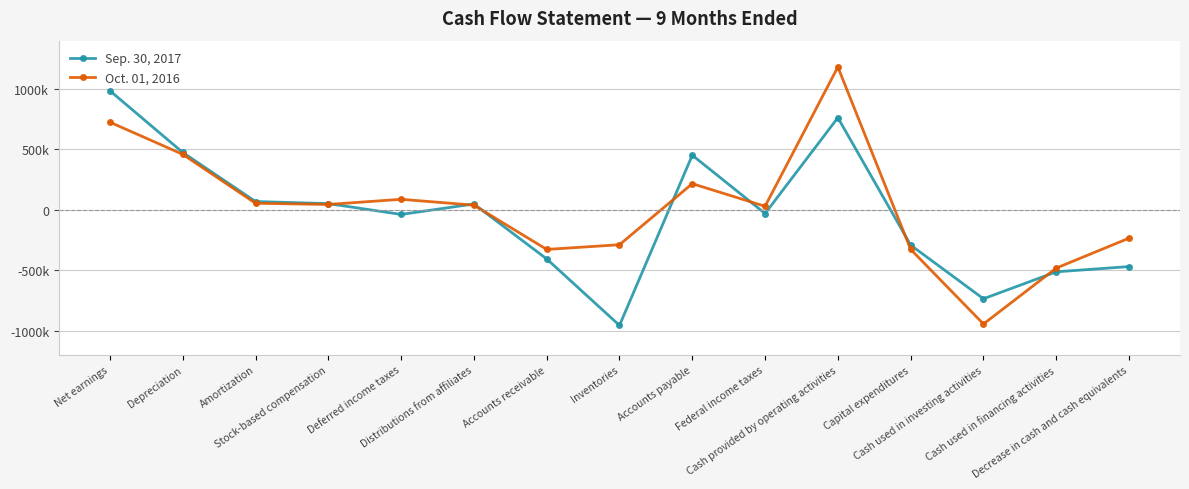

At which category does the chart reach its peak across all series?

Cash provided by operating activities